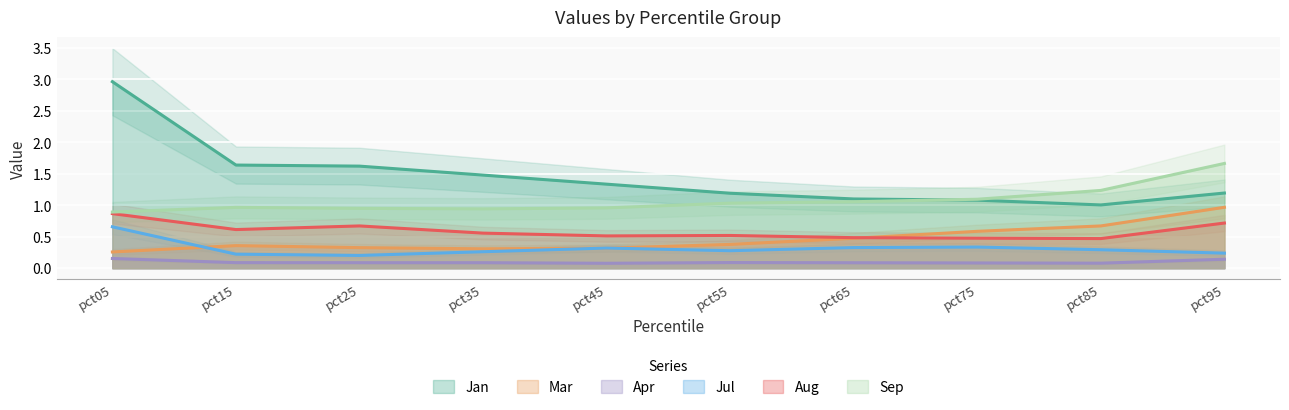

In Mar, how many points are higher than both neighbors (excluding endpoints)?

1